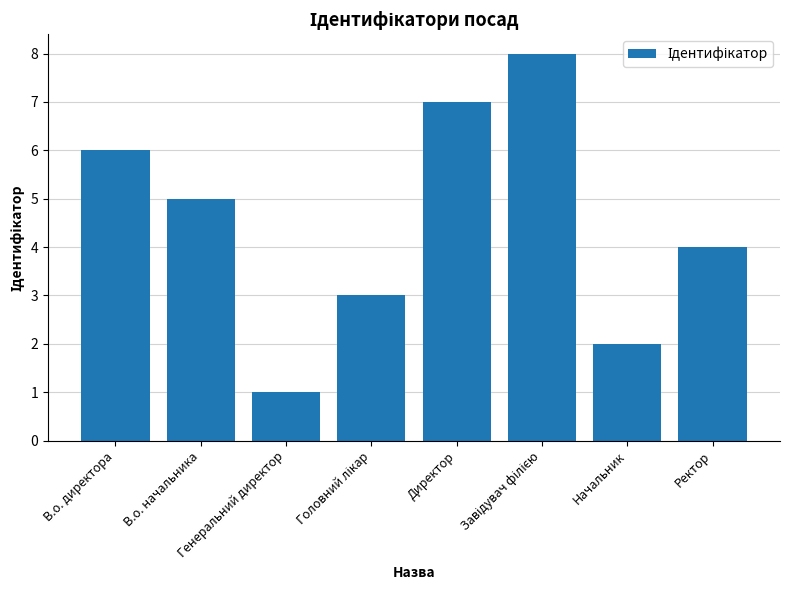

What is the greatest value displayed?

8